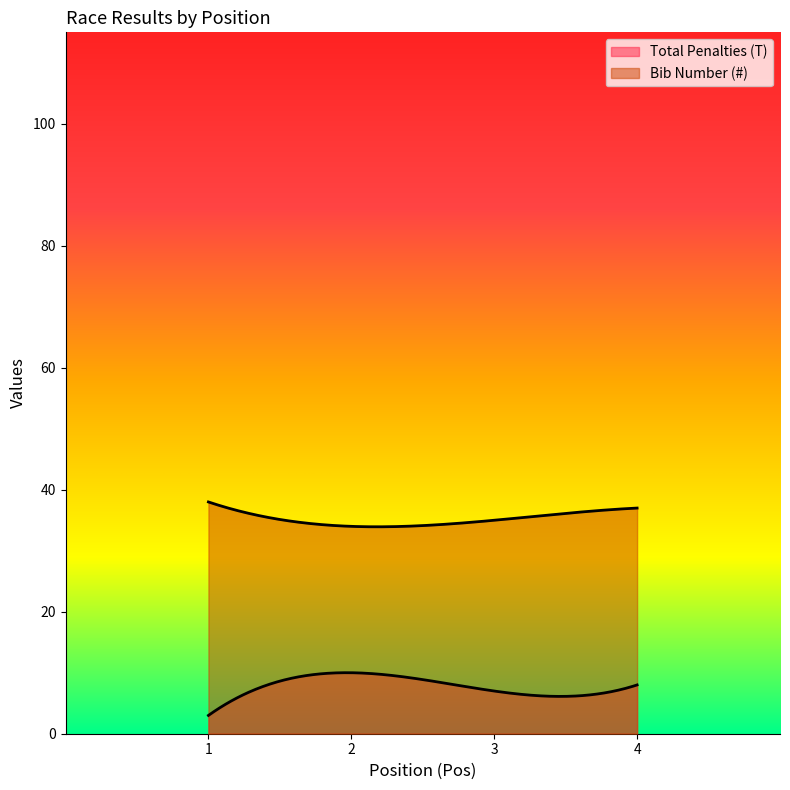

Reading left to right, list all the values displayed in this chart.

Total Penalties (T): 3	10	7	8
Bib Number (#): 38	34	35	37